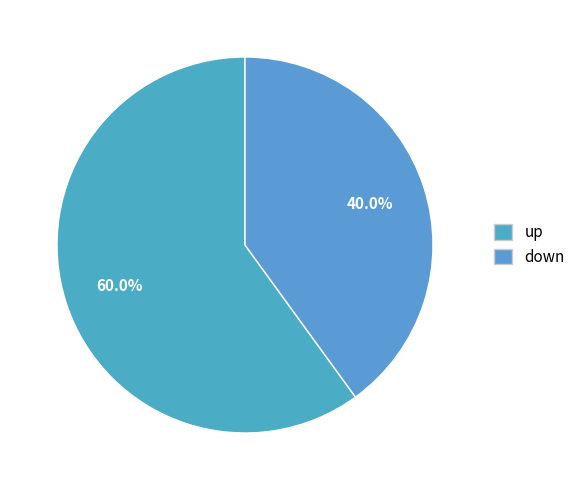

How many segments does this pie chart have?

2